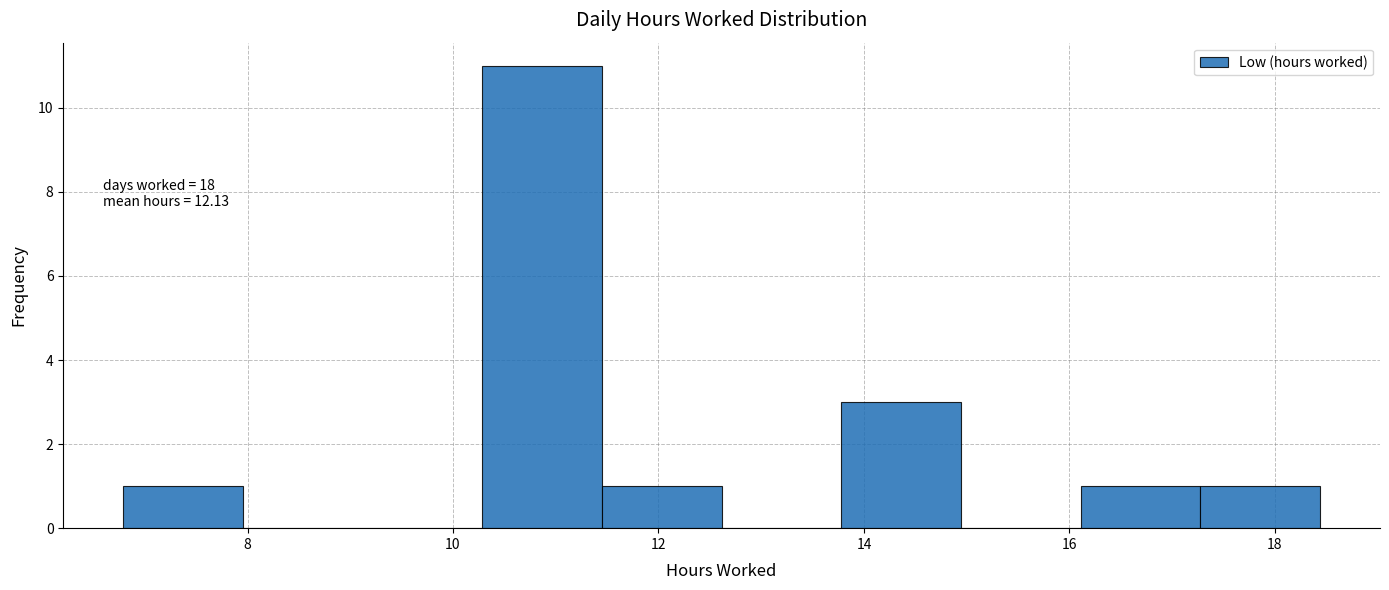

Over which range of the x-axis is the bar tallest?

10.2 to 11.4